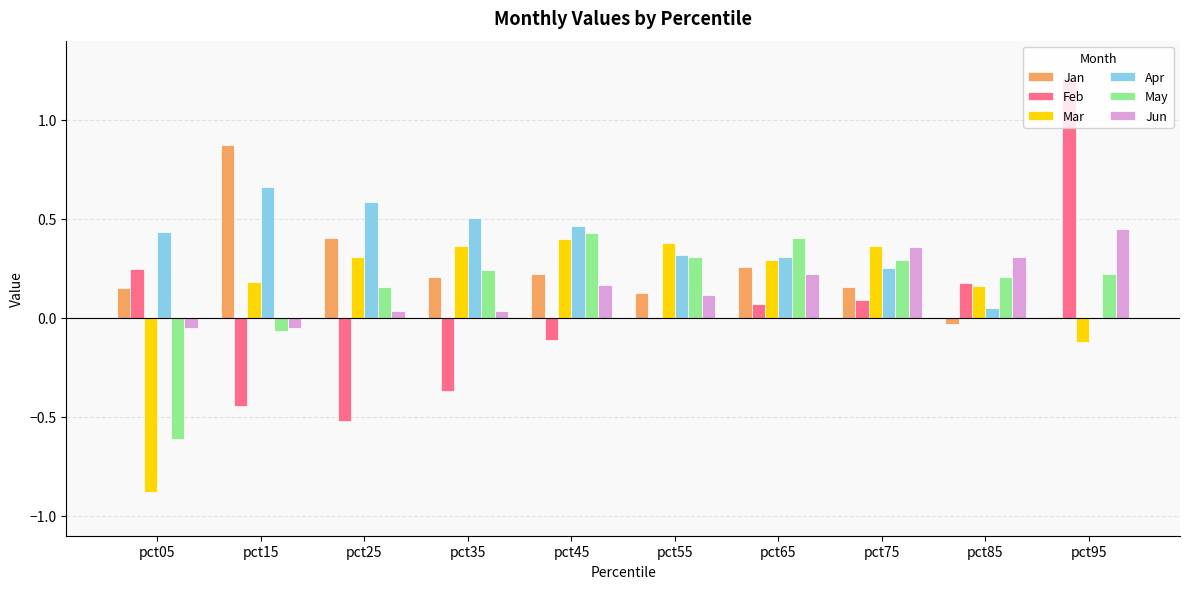

At which label is Mar closest to 0?

pct95